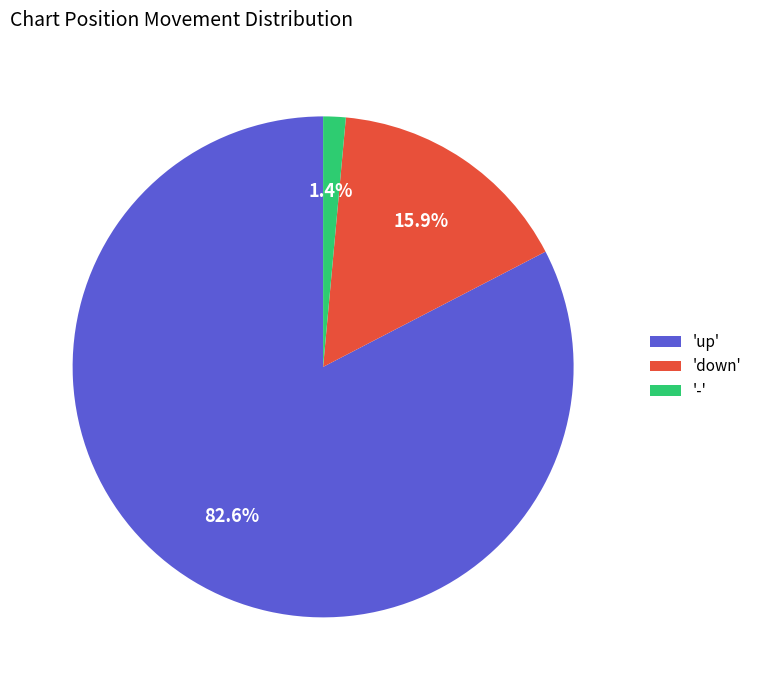

Which has a higher value, 'up' or 'down'?

'up'